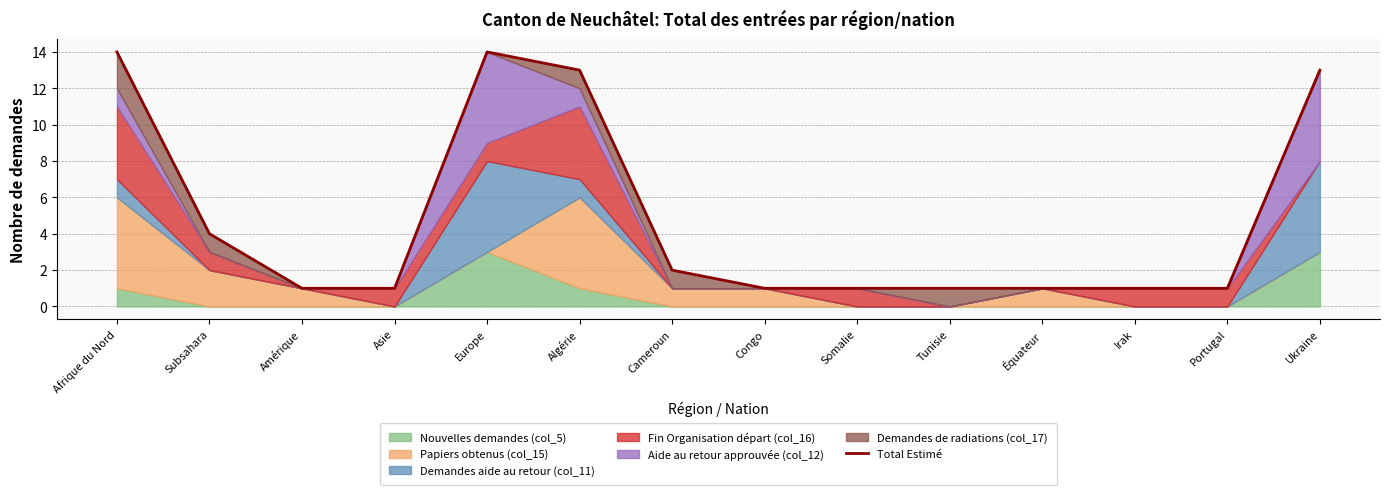

True or false: the data has more than 2 interior local peaks.

False